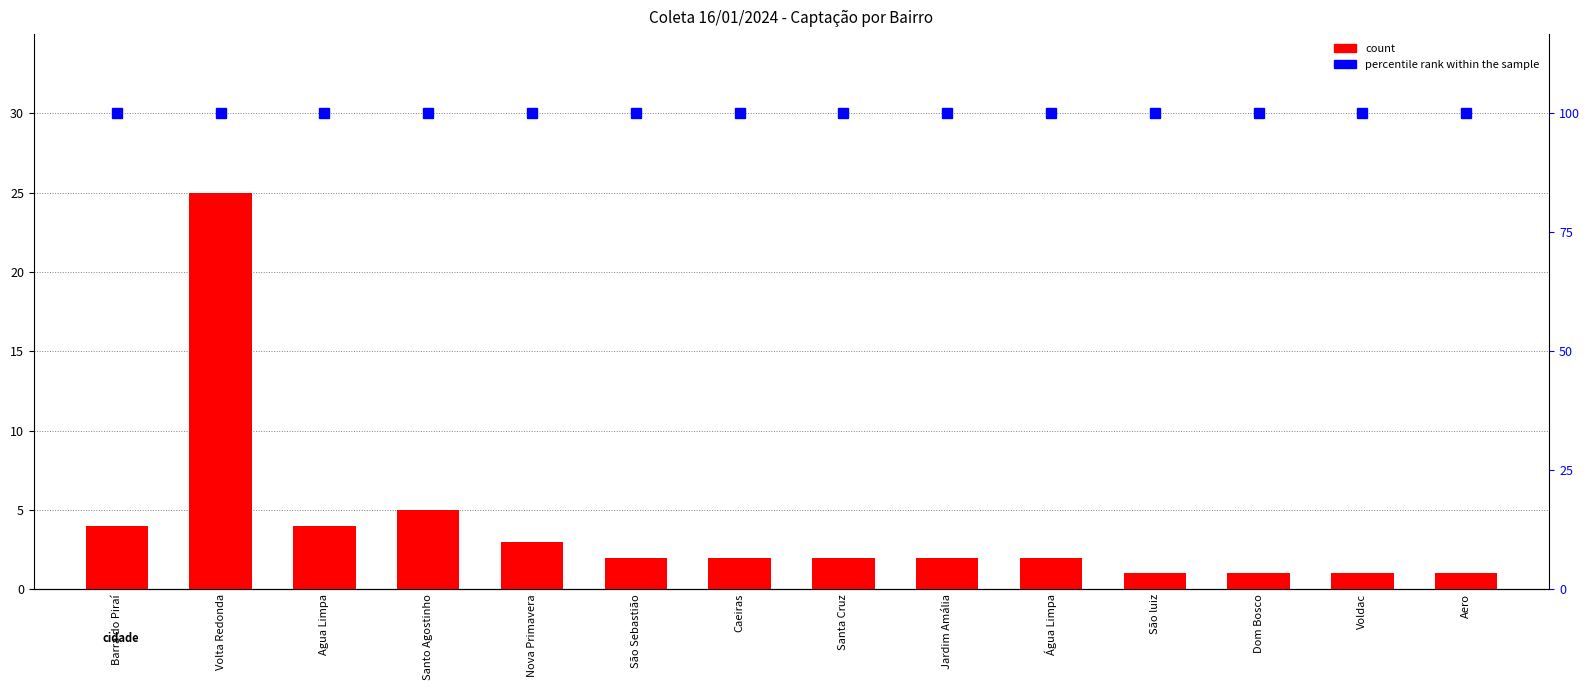

The percentile rank within the sample series shows 100 at Nova Primavera. True or false?

True